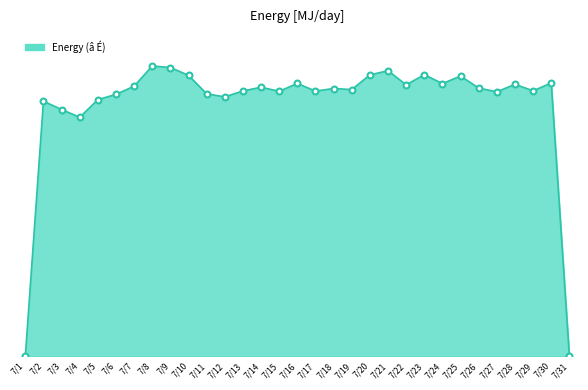

Does the chart have visible grid lines?

No